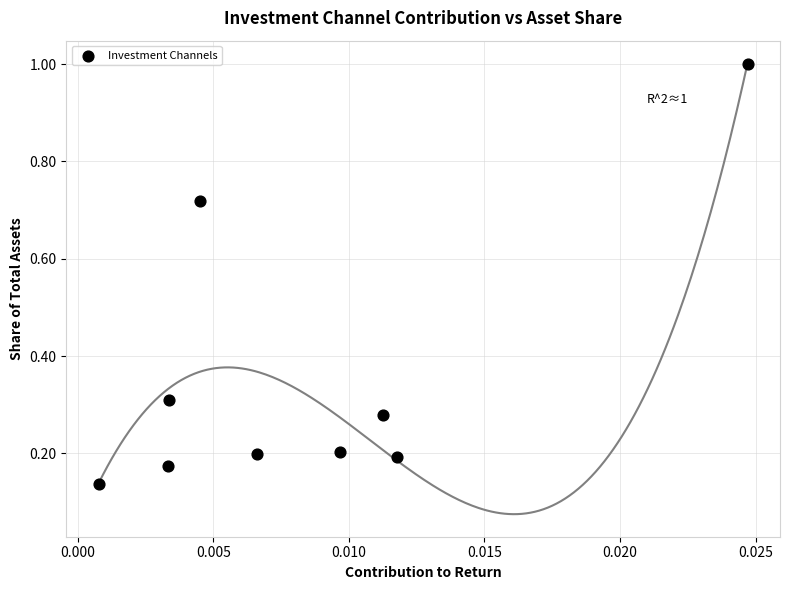

What is the average Y value?

0.4